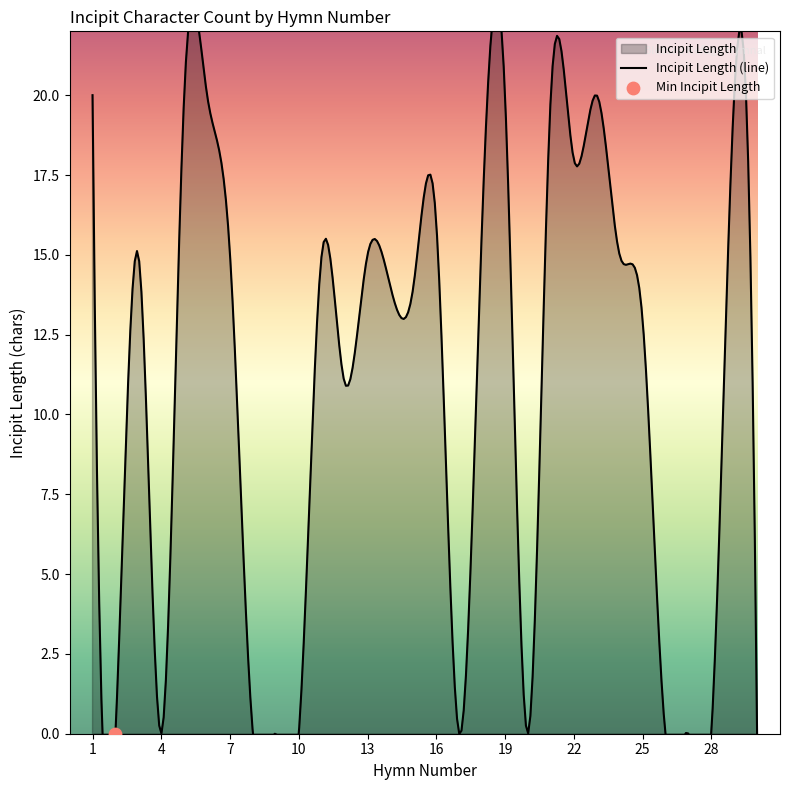

What is the total value across all series at 29?

49